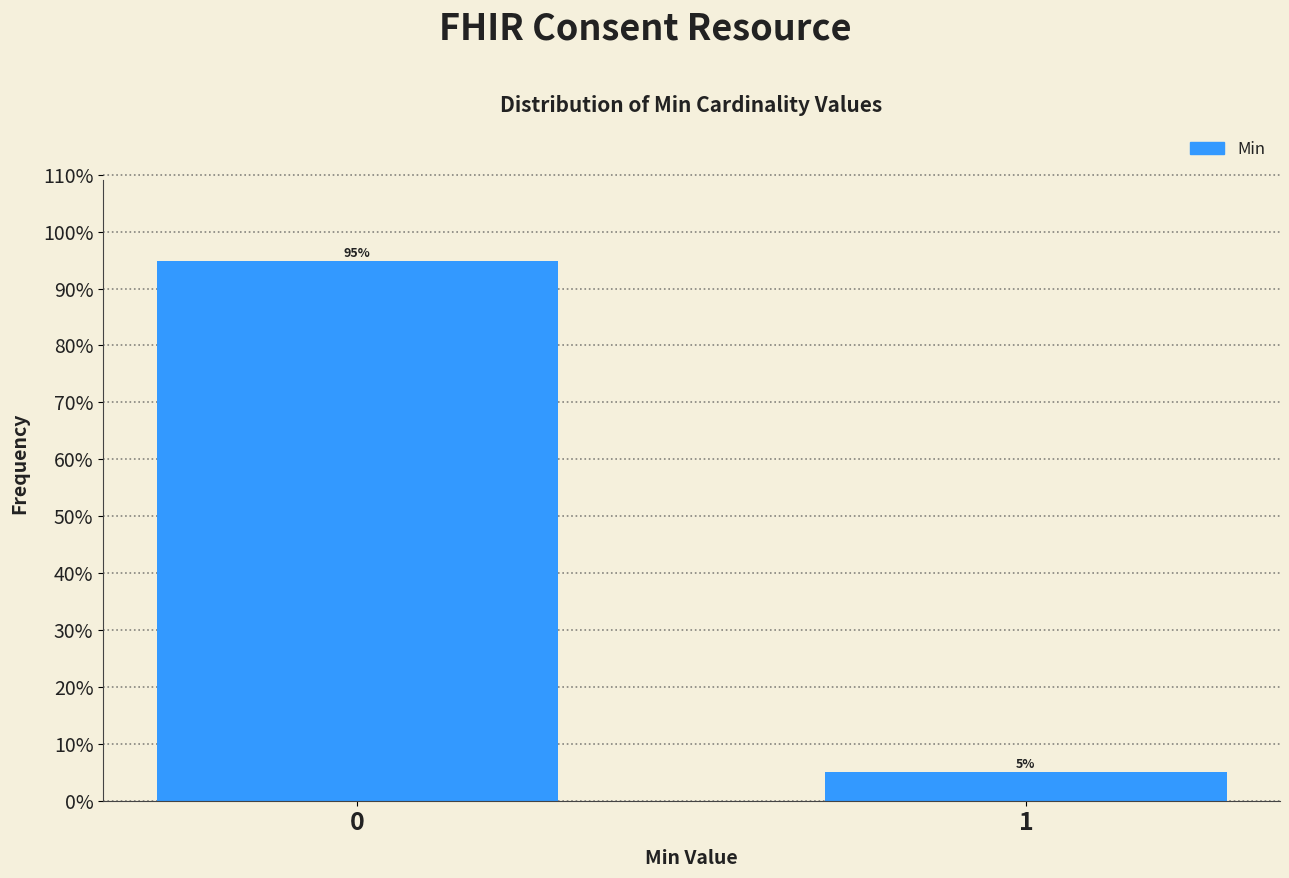

Does the chart contain any negative values?

No